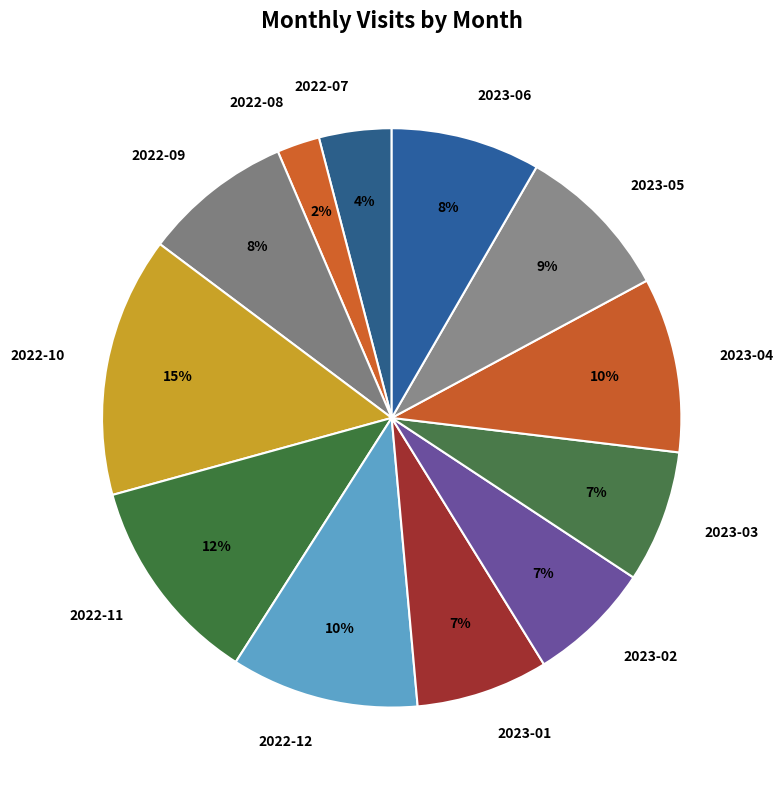

Is the sum of 2022-12 and 2022-11 greater than half?

No